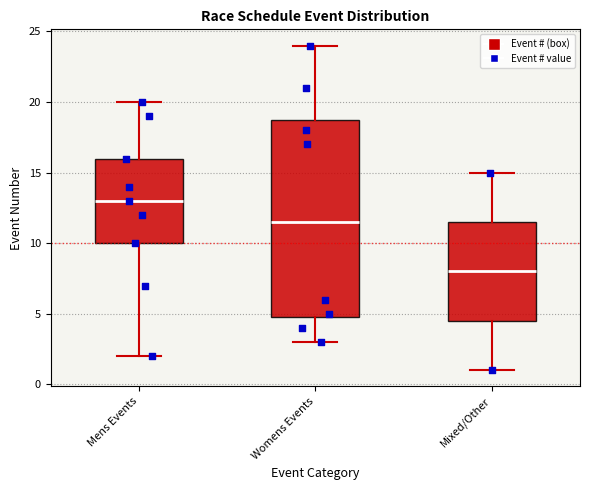

Reading left to right, read every box against the y-axis: the position of its median line, the range the box covers, and the ends of its whiskers. The values are not printed on the chart, so give them approximately, as read against the axis.

Mens Events: median 13.0, box 10.0 to 16.0, whiskers 2.0 to 20.0
Womens Events: median 11.5, box 5.0 to 19.0, whiskers 3.0 to 24.0
Mixed/Other: median 8.0, box 4.5 to 11.5, whiskers 1.0 to 15.0